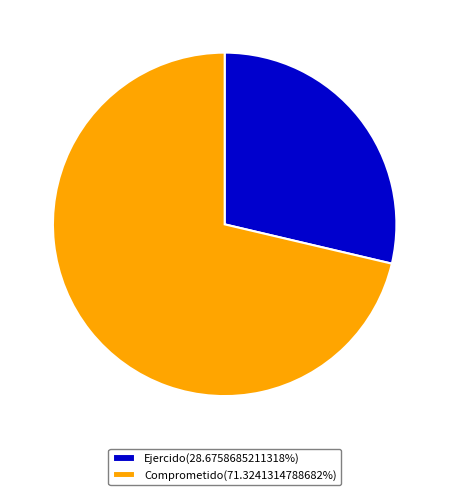

The Ejercido slice represents 29% of the pie. True or false?

True